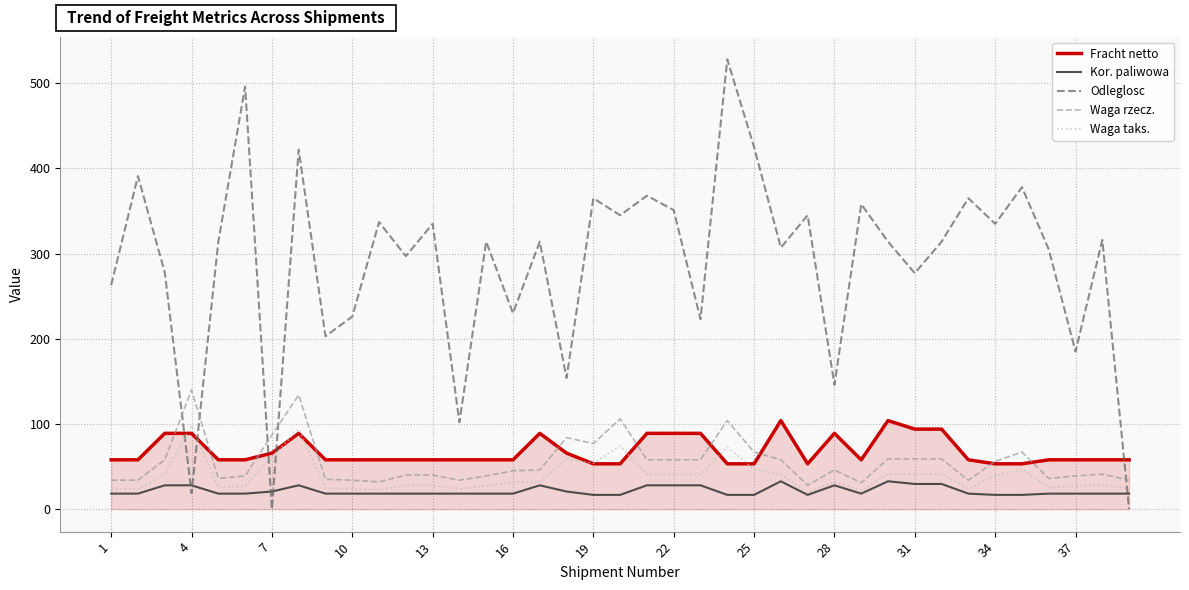

Which series has the largest total across all categories?

Odleglosc